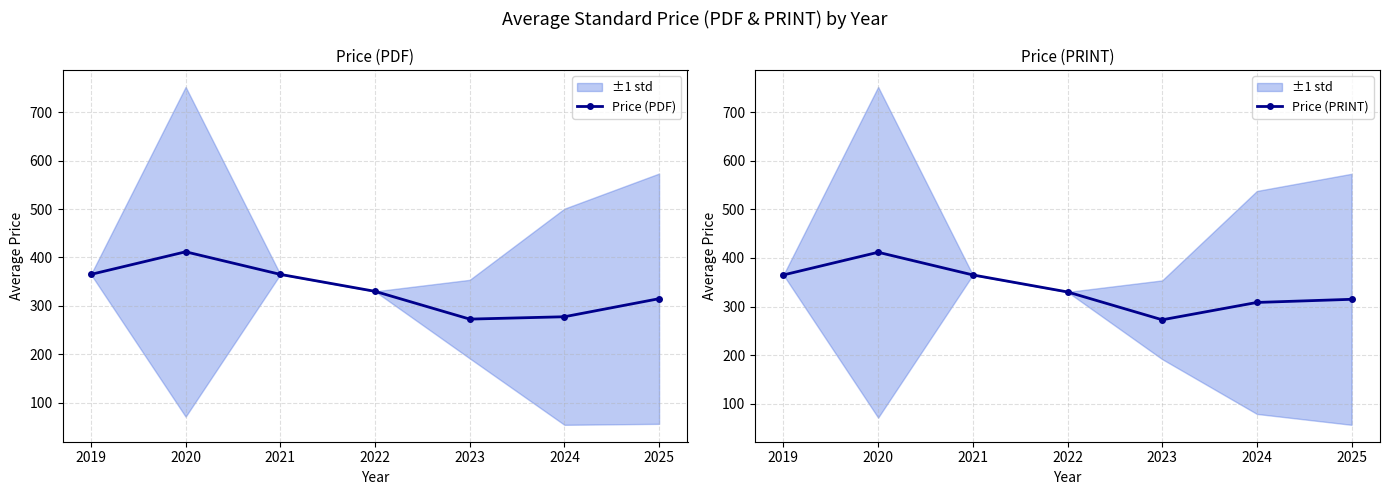

What is the smallest value displayed?

272.7